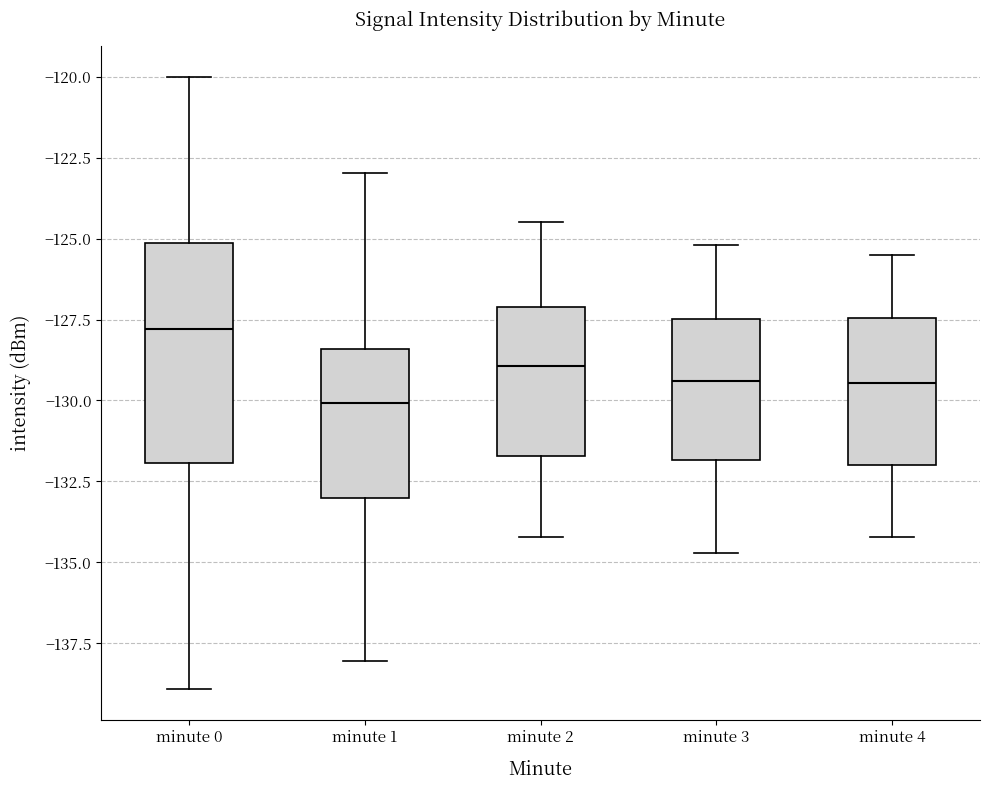

Which box's median line is the lowest?

minute 1